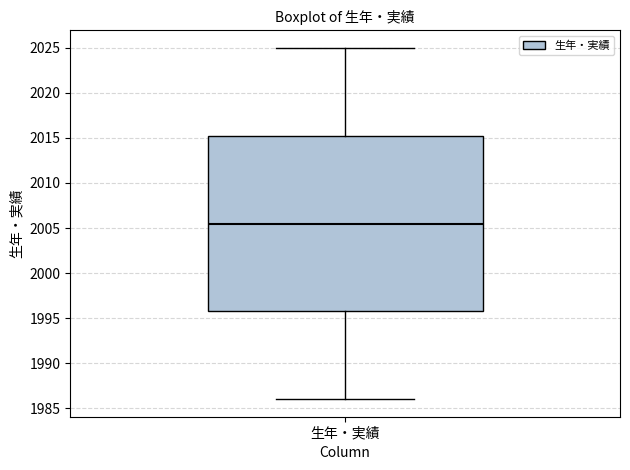

Transcribe this box plot: give where the median line is, the range the box spans, and where the two whiskers end, as read against the y-axis. The values are not printed on the chart, so give them approximately, as read against the axis.

median 2005.5, box 1996.0 to 2015.5, whiskers 1986.0 to 2025.0